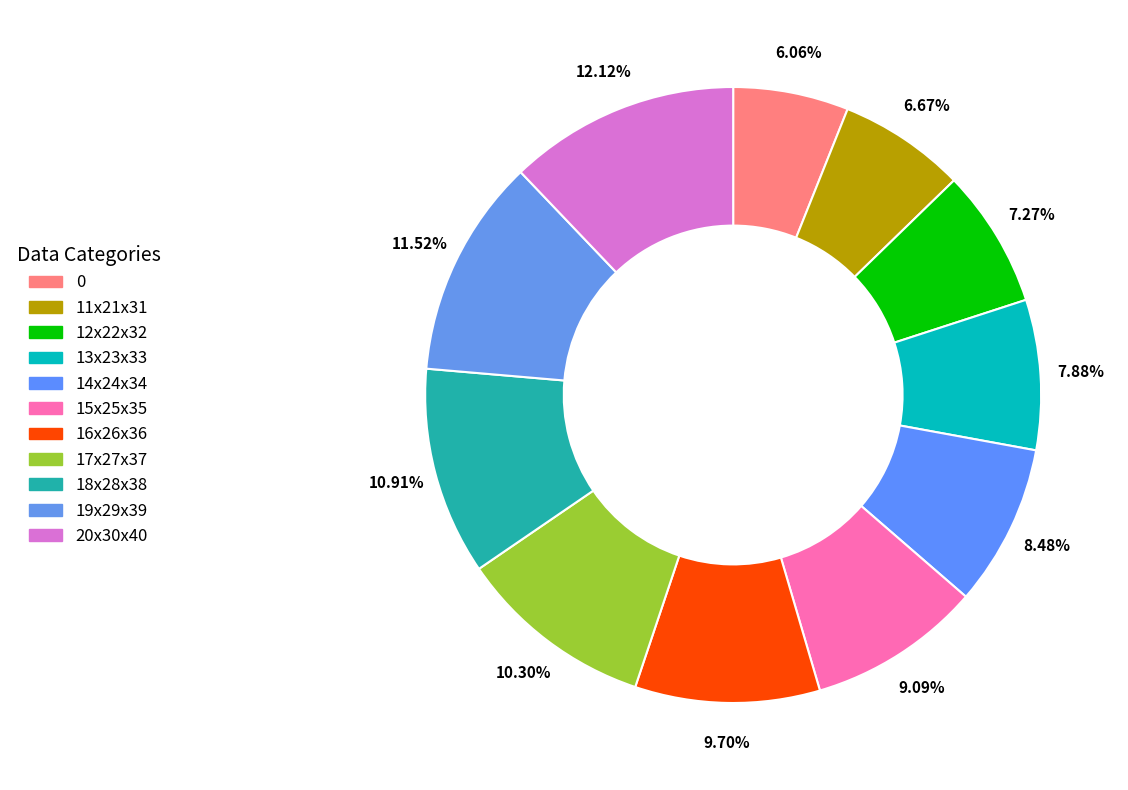

What portion of the pie excludes 12x22x32?

92.7%